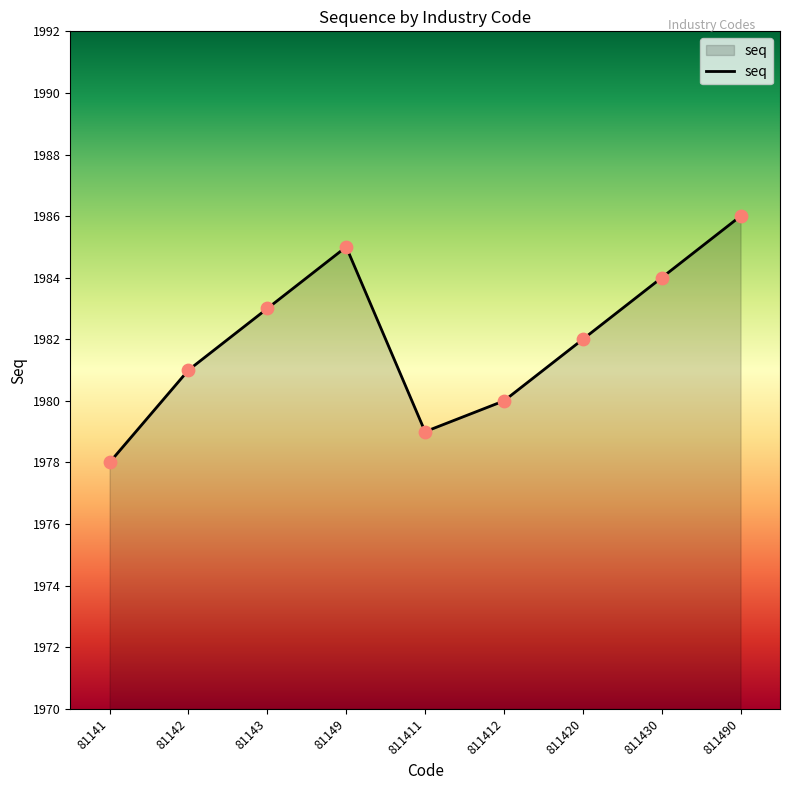

What is the change in value from 81142 to 81143?

+2